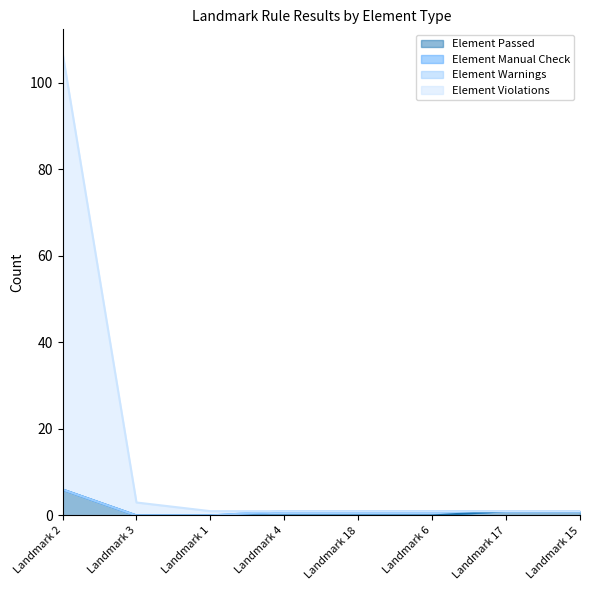

What is the highest value of the Element Passed series?

6